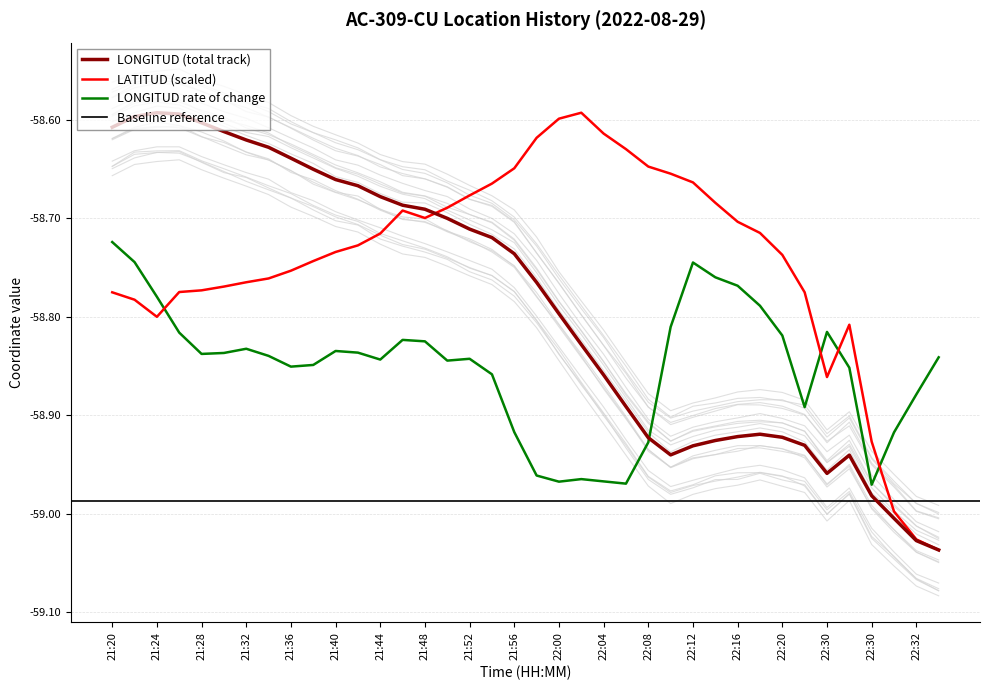

Reading right to left, what are all the values shown in this chart?

LONGITUD: -59.0	-59.0	-59.0	-59.0	-58.9	-59.0	-58.9	-58.9	-58.9	-58.9	-58.9	-58.9	-58.9	-58.9	-58.9	-58.9	-58.8	-58.8	-58.8	-58.7	-58.7	-58.7	-58.7	-58.7	-58.7	-58.7	-58.7	-58.7	-58.7	-58.6	-58.6	-58.6	-58.6	-58.6	-58.6	-58.6	-58.6	-58.6
LATITUD: -59.0	-59.0	-59.0	-58.9	-58.8	-58.9	-58.8	-58.7	-58.7	-58.7	-58.7	-58.7	-58.7	-58.6	-58.6	-58.6	-58.6	-58.6	-58.6	-58.6	-58.7	-58.7	-58.7	-58.7	-58.7	-58.7	-58.7	-58.7	-58.7	-58.8	-58.8	-58.8	-58.8	-58.8	-58.8	-58.8	-58.8	-58.8